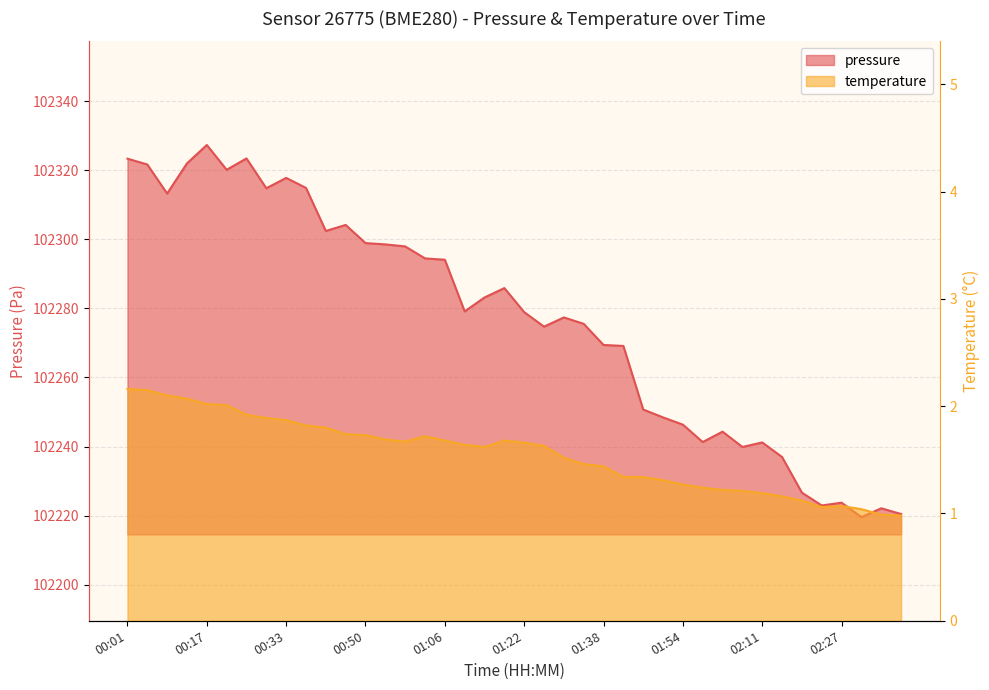

Which series has the widest spread of values?

pressure